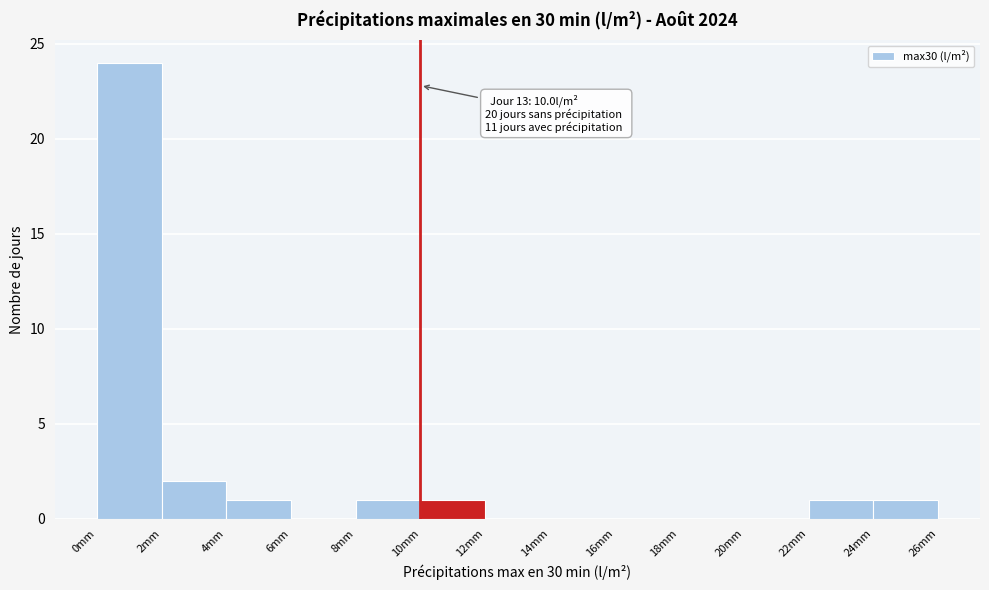

Which range on the x-axis has the tallest bar?

0 to 2